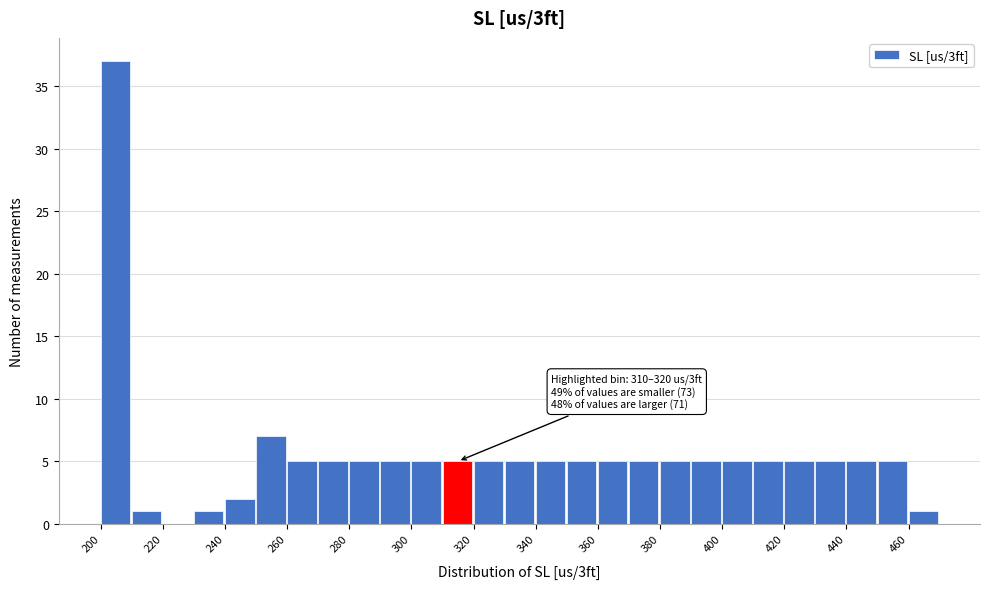

Which range on the x-axis has the tallest bar?

200 to 210